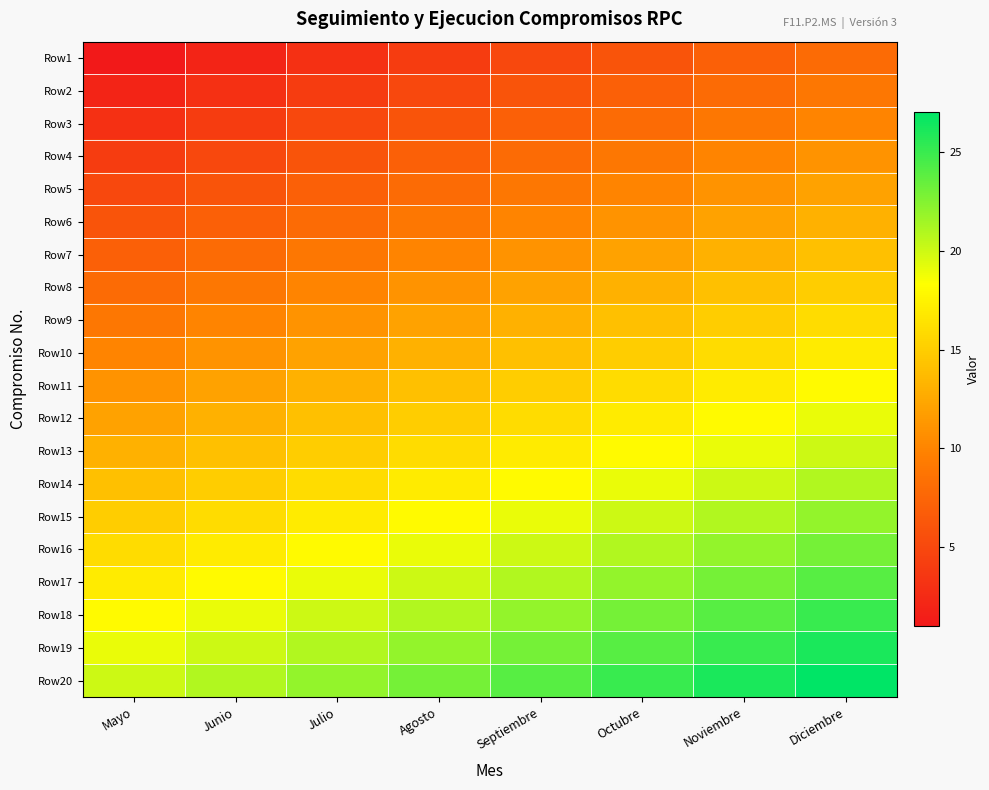

Reading left to right, what are all the values shown in this chart?

Row1: Mayo=1	Junio=2	Julio=3	Agosto=4	Septiembre=5	Octubre=6	Noviembre=7	Diciembre=8
Row2: Mayo=2	Junio=3	Julio=4	Agosto=5	Septiembre=6	Octubre=7	Noviembre=8	Diciembre=9
Row3: Mayo=3	Junio=4	Julio=5	Agosto=6	Septiembre=7	Octubre=8	Noviembre=9	Diciembre=10
Row4: Mayo=4	Junio=5	Julio=6	Agosto=7	Septiembre=8	Octubre=9	Noviembre=10	Diciembre=11
Row5: Mayo=5	Junio=6	Julio=7	Agosto=8	Septiembre=9	Octubre=10	Noviembre=11	Diciembre=12
Row6: Mayo=6	Junio=7	Julio=8	Agosto=9	Septiembre=10	Octubre=11	Noviembre=12	Diciembre=13
Row7: Mayo=7	Junio=8	Julio=9	Agosto=10	Septiembre=11	Octubre=12	Noviembre=13	Diciembre=14
Row8: Mayo=8	Junio=9	Julio=10	Agosto=11	Septiembre=12	Octubre=13	Noviembre=14	Diciembre=15
Row9: Mayo=9	Junio=10	Julio=11	Agosto=12	Septiembre=13	Octubre=14	Noviembre=15	Diciembre=16
Row10: Mayo=10	Junio=11	Julio=12	Agosto=13	Septiembre=14	Octubre=15	Noviembre=16	Diciembre=17
Row11: Mayo=11	Junio=12	Julio=13	Agosto=14	Septiembre=15	Octubre=16	Noviembre=17	Diciembre=18
Row12: Mayo=12	Junio=13	Julio=14	Agosto=15	Septiembre=16	Octubre=17	Noviembre=18	Diciembre=19
Row13: Mayo=13	Junio=14	Julio=15	Agosto=16	Septiembre=17	Octubre=18	Noviembre=19	Diciembre=20
Row14: Mayo=14	Junio=15	Julio=16	Agosto=17	Septiembre=18	Octubre=19	Noviembre=20	Diciembre=21
Row15: Mayo=15	Junio=16	Julio=17	Agosto=18	Septiembre=19	Octubre=20	Noviembre=21	Diciembre=22
Row16: Mayo=16	Junio=17	Julio=18	Agosto=19	Septiembre=20	Octubre=21	Noviembre=22	Diciembre=23
Row17: Mayo=17	Junio=18	Julio=19	Agosto=20	Septiembre=21	Octubre=22	Noviembre=23	Diciembre=24
Row18: Mayo=18	Junio=19	Julio=20	Agosto=21	Septiembre=22	Octubre=23	Noviembre=24	Diciembre=25
Row19: Mayo=19	Junio=20	Julio=21	Agosto=22	Septiembre=23	Octubre=24	Noviembre=25	Diciembre=26
Row20: Mayo=20	Junio=21	Julio=22	Agosto=23	Septiembre=24	Octubre=25	Noviembre=26	Diciembre=27